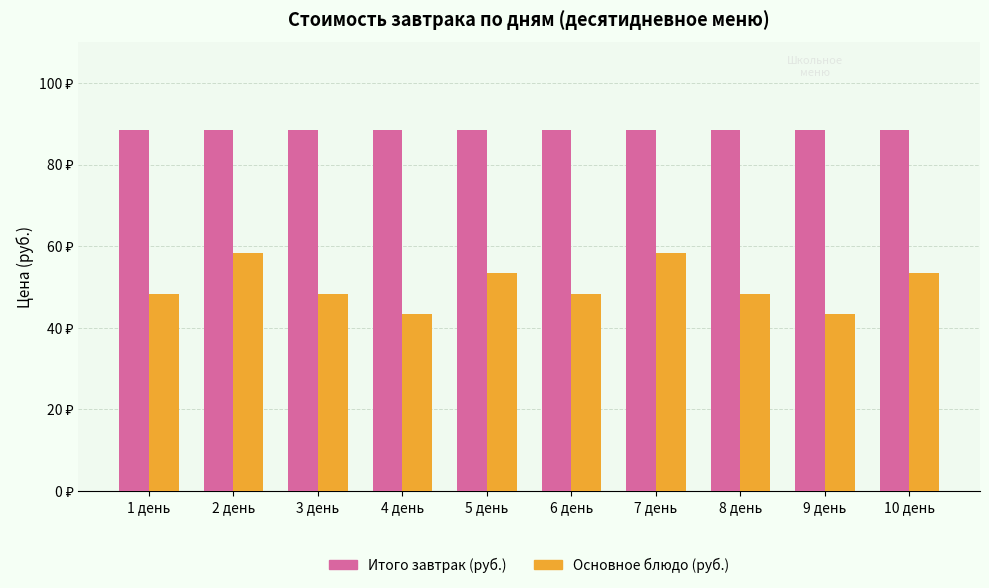

Rank the categories by Итого завтрак (руб.) value from highest to lowest.

1 день, 2 день, 3 день, 4 день, 5 день, 6 день, 7 день, 8 день, 9 день, 10 день